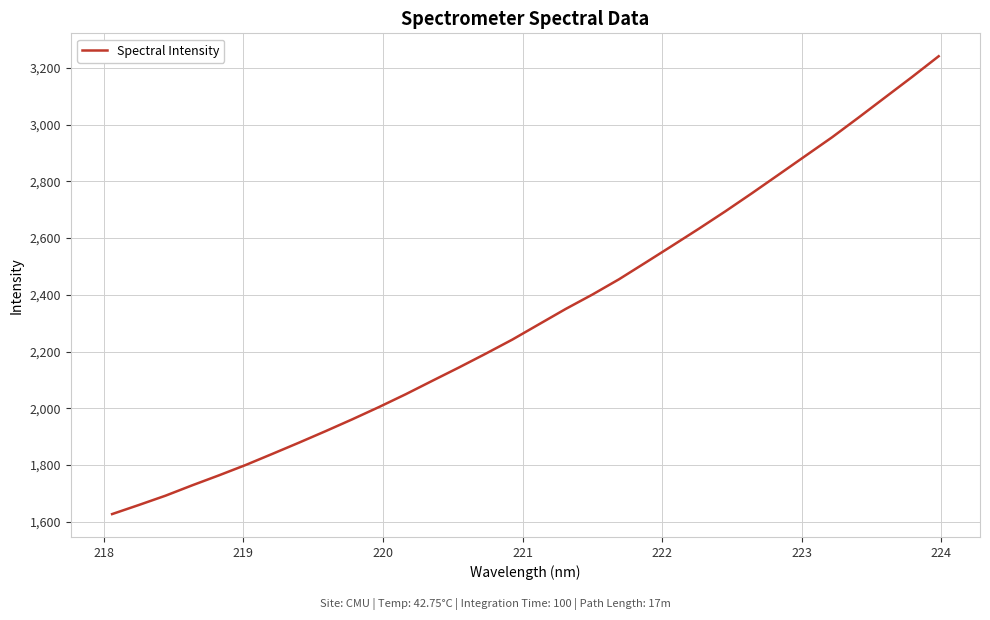

What is the greatest value displayed?

3241.4